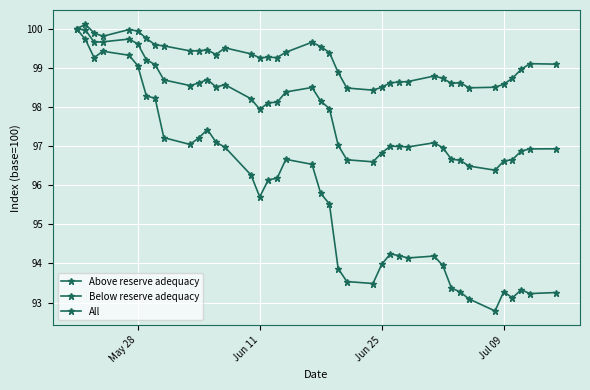

How many series are shown in this chart?

3